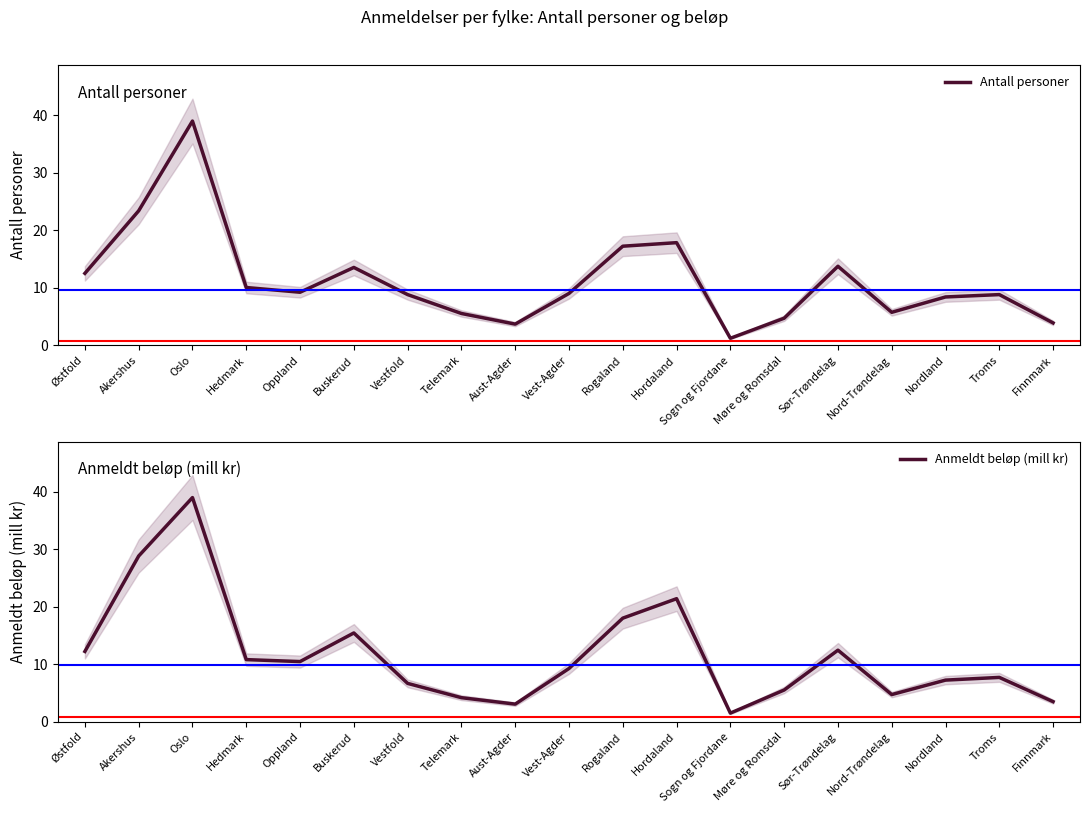

True or false: Antall personer has a value of 6.0 at Aust-Agder.

False